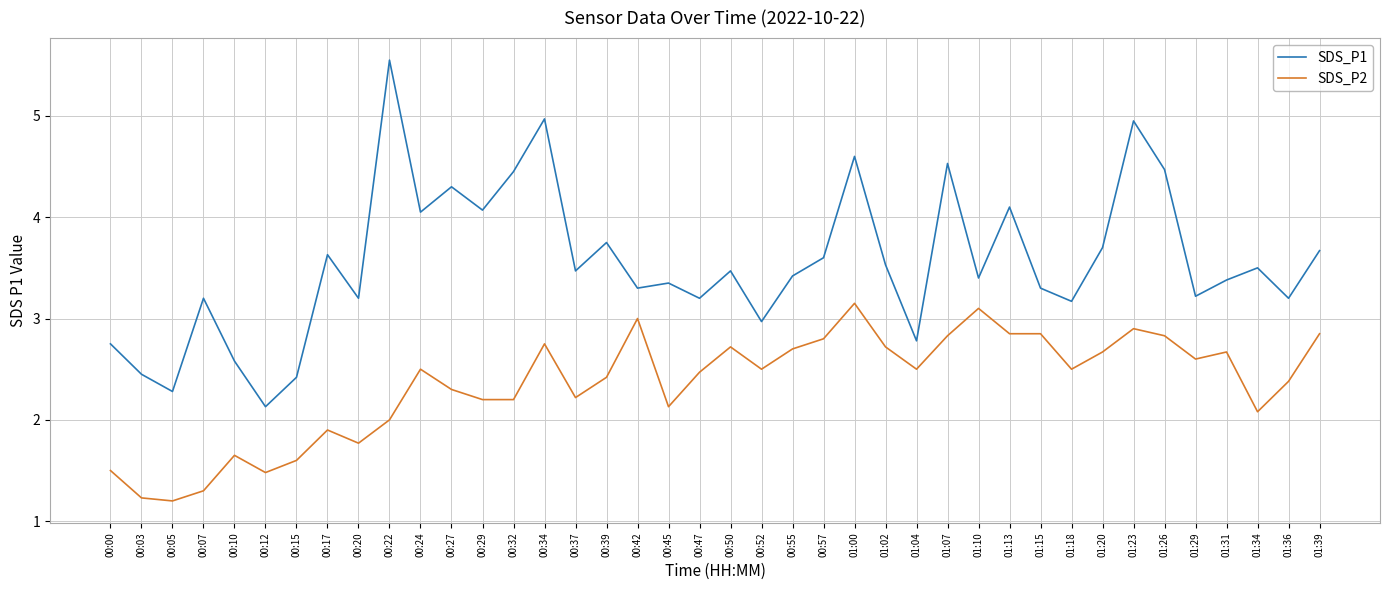

True or false: SDS_P2 and SDS_P1 intersect in this chart.

False